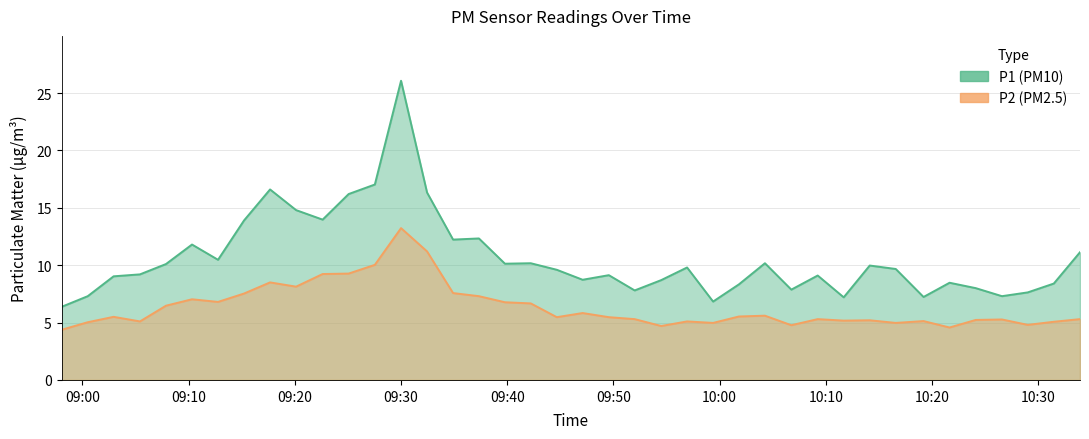

What is the average value of the P2 series?

6.4